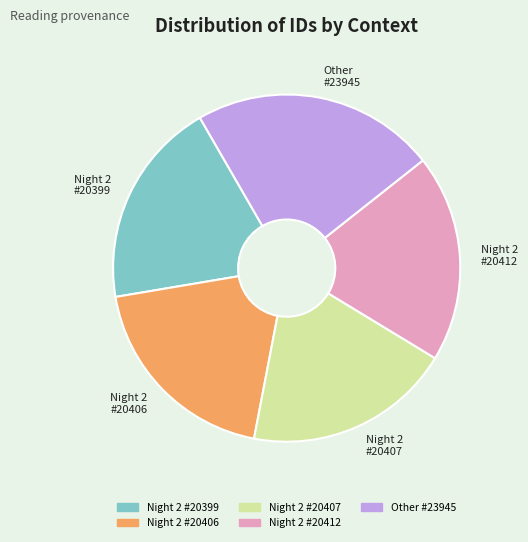

What is the largest slice in the pie chart?

Other #23945